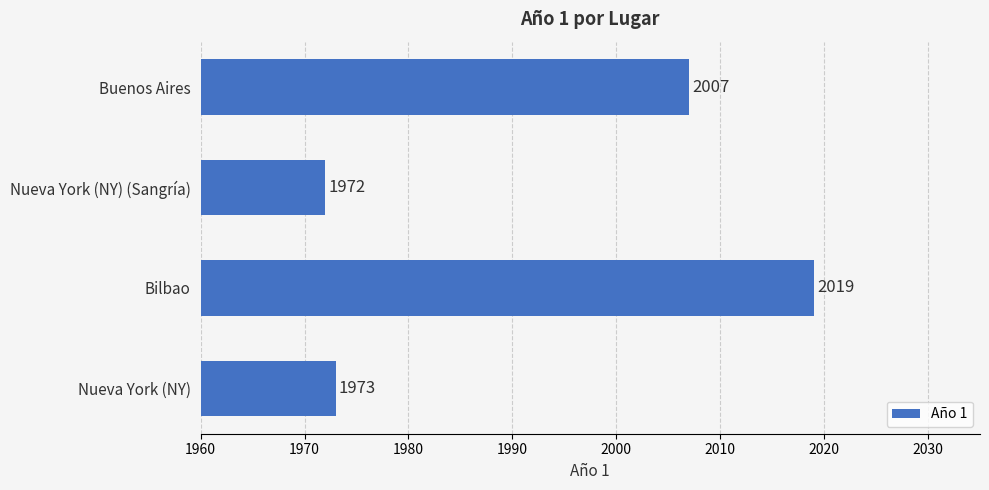

How many values are below 2007?

2